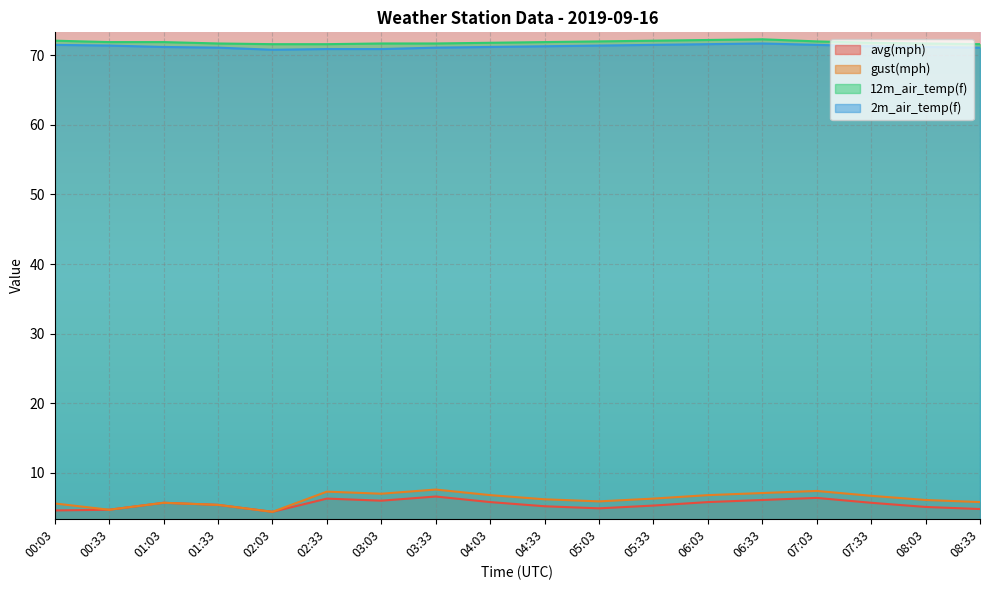

At which label is 12m_air_temp(f) closest to 71?

02:03